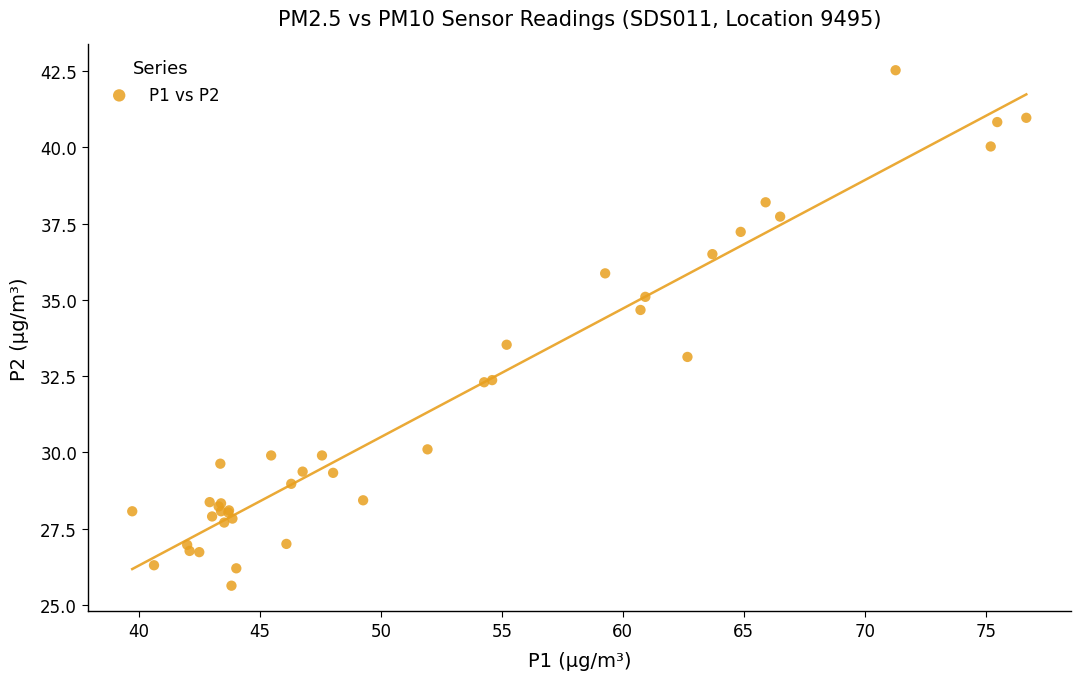

What Y value in the scatter plot is closest to 34?

33.5